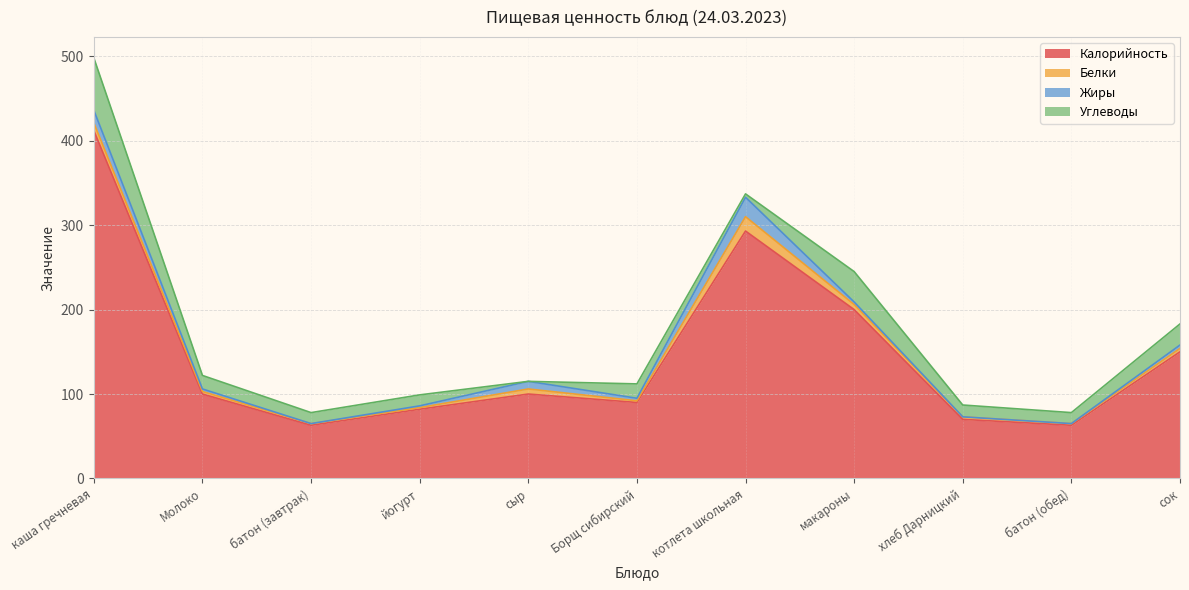

Is it true that Белки equals 6 at макароны?

True